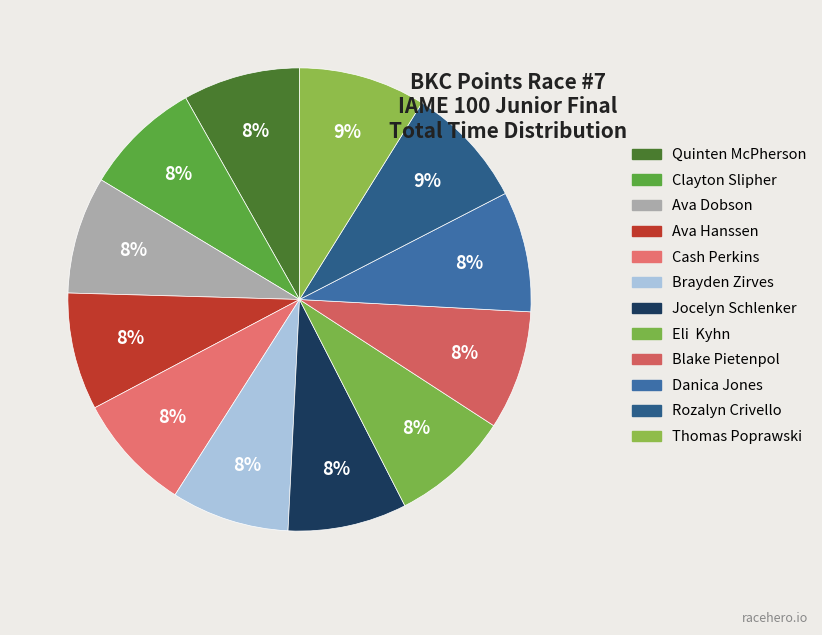

How many segments does this pie chart have?

12